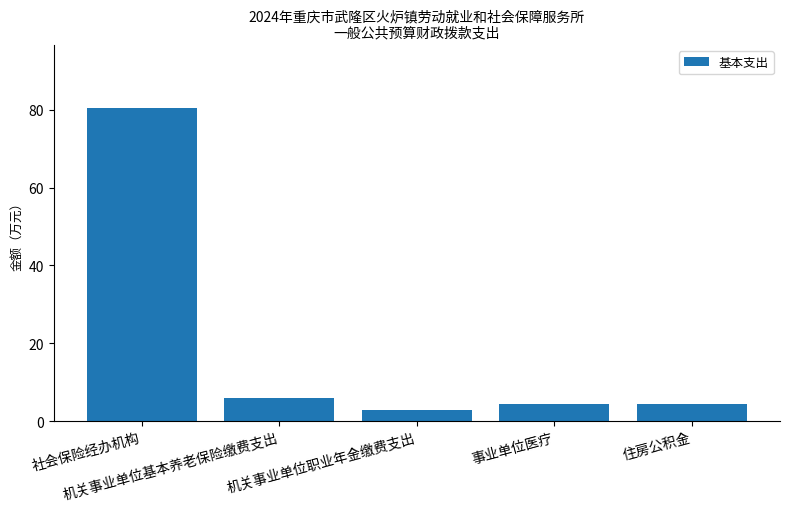

What is the minimum value shown in the chart?

3.0